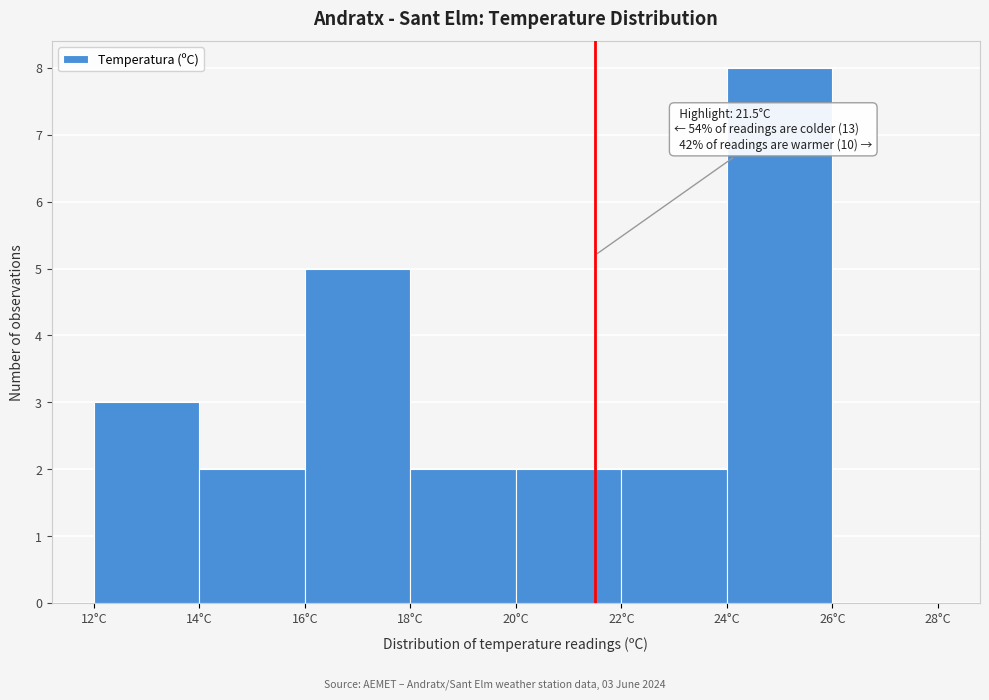

Which range on the x-axis has the tallest bar?

24 to 26